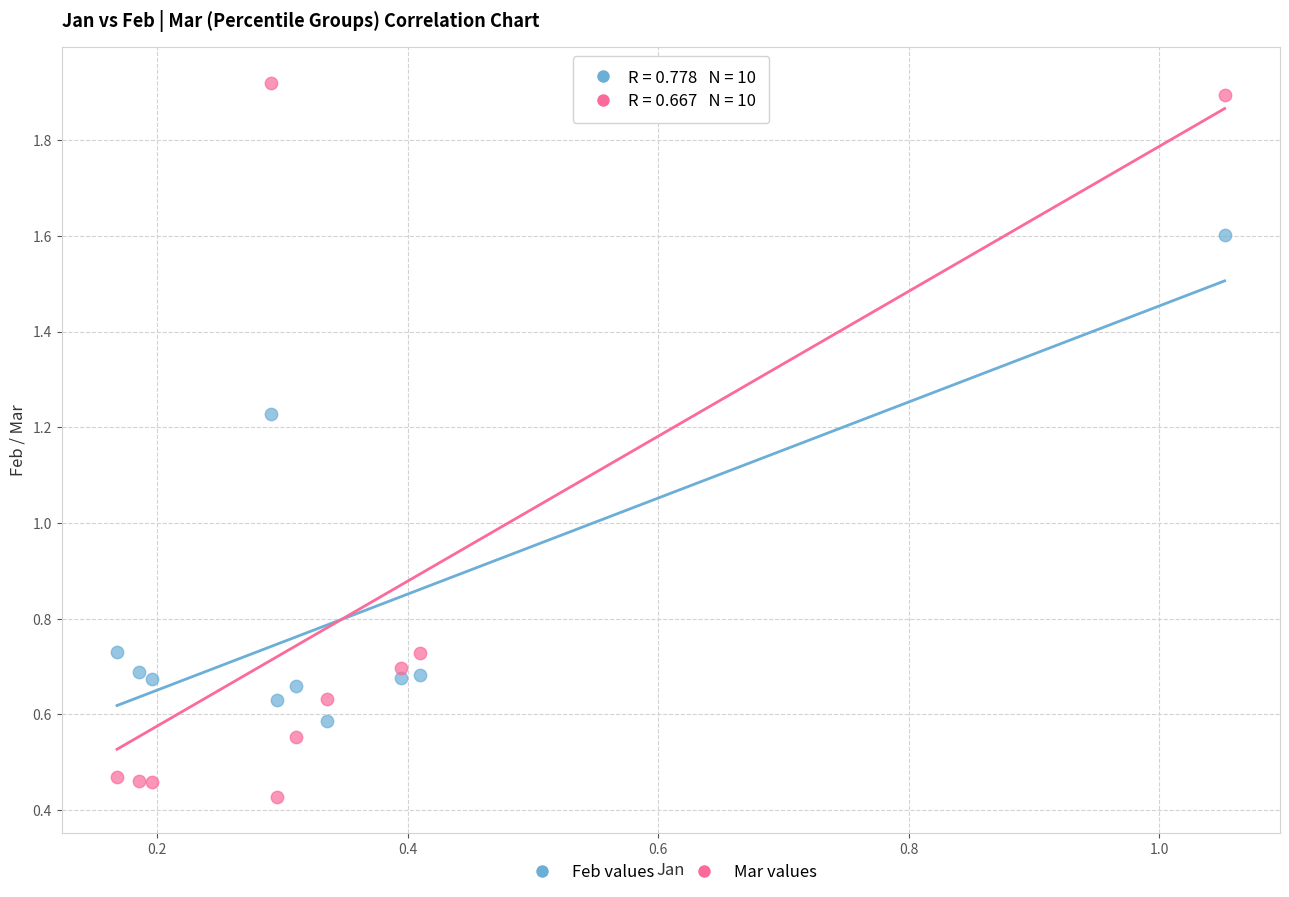

Which series has the largest Y range (max minus min)?

Mar values